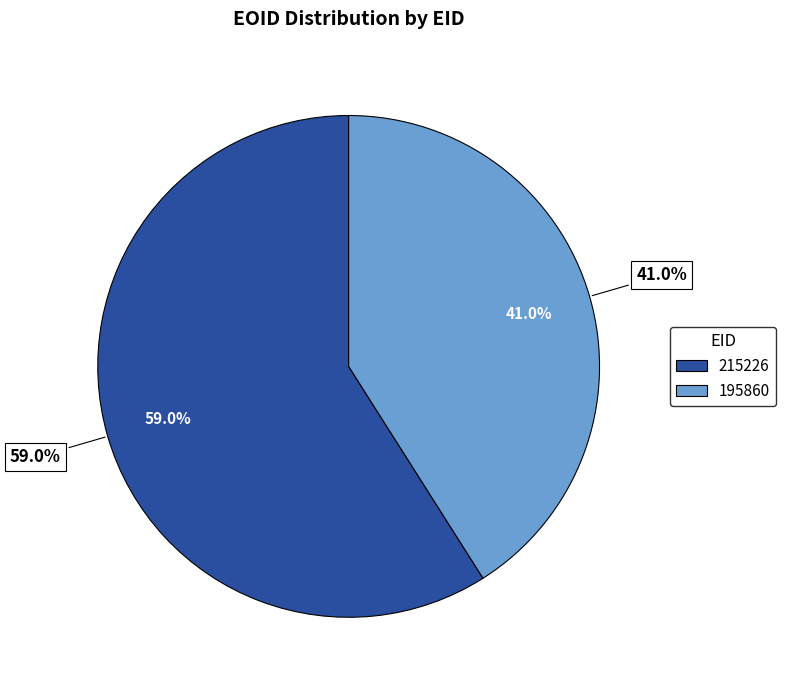

Which slice is the smallest?

195860